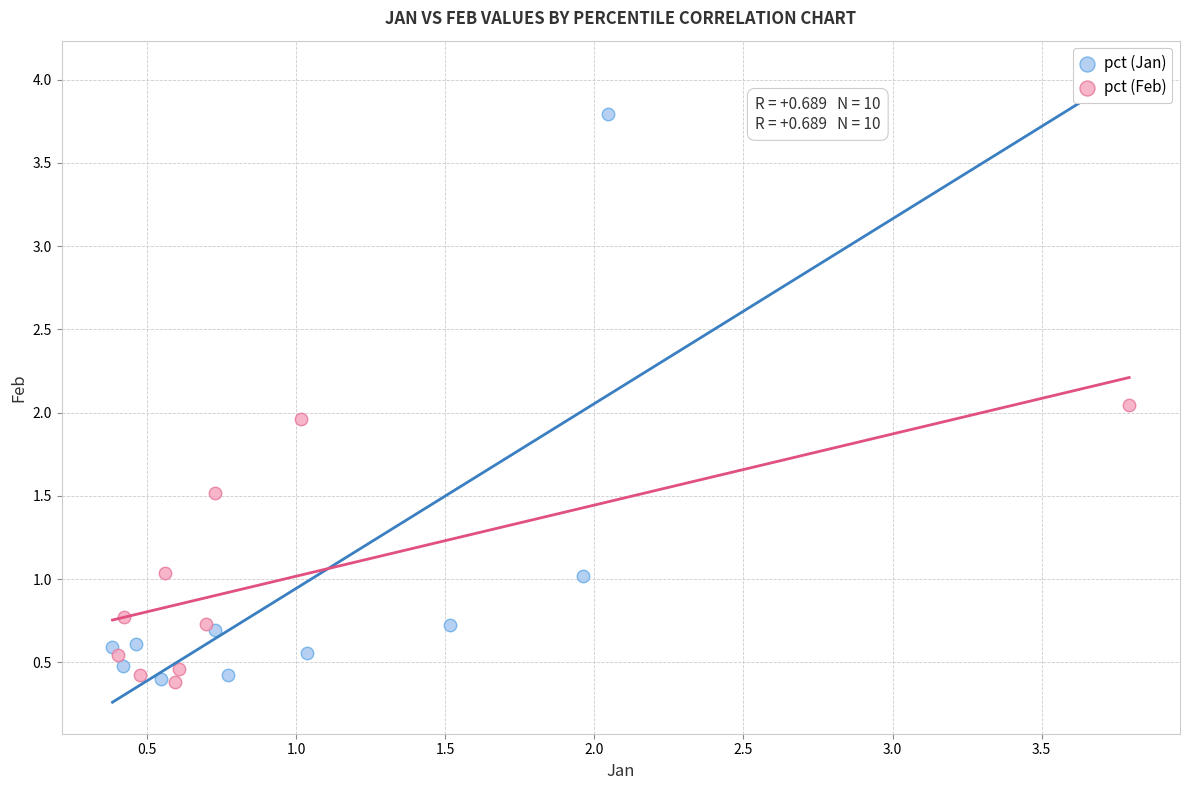

Which series contains the highest Y value?

pct (Jan)